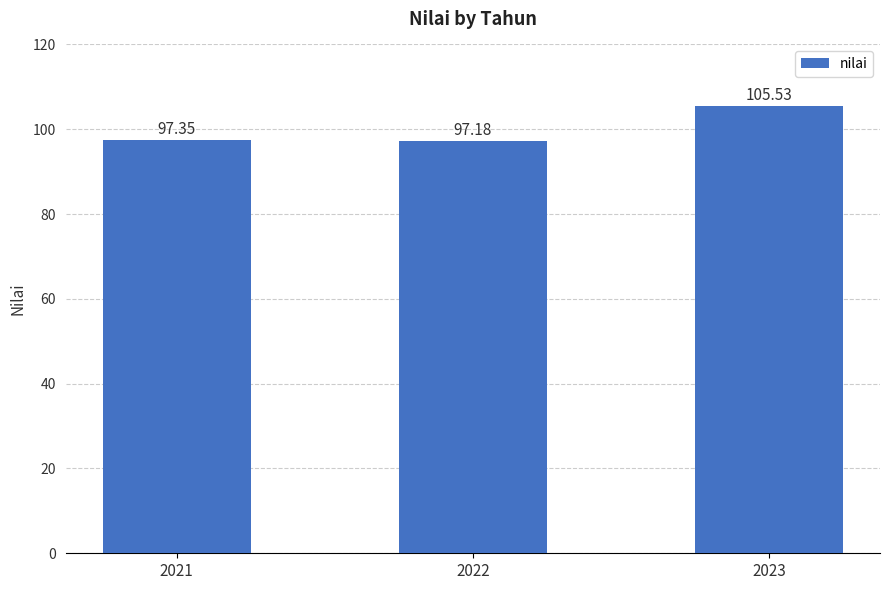

What is the sum of all values?

300.1